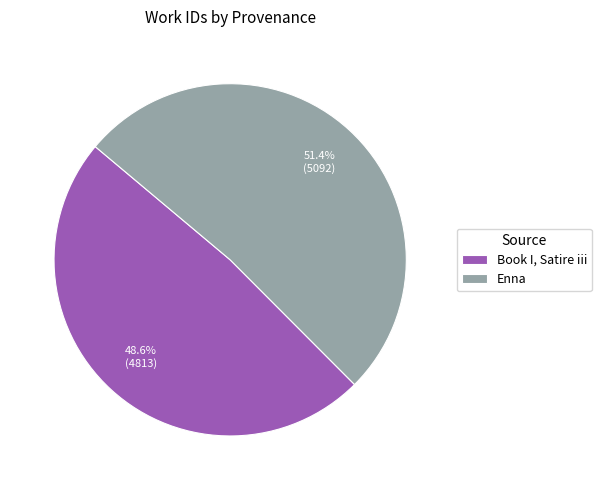

To the nearest percent, what is the difference between the Enna and Book I, Satire iii slice percentages?

3%